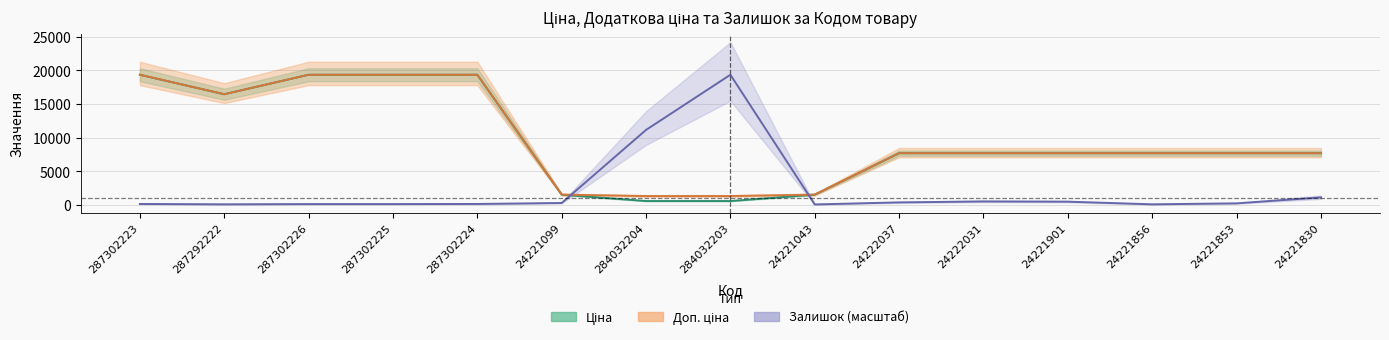

Where is Ціна nearest to the value 9958?

24222037